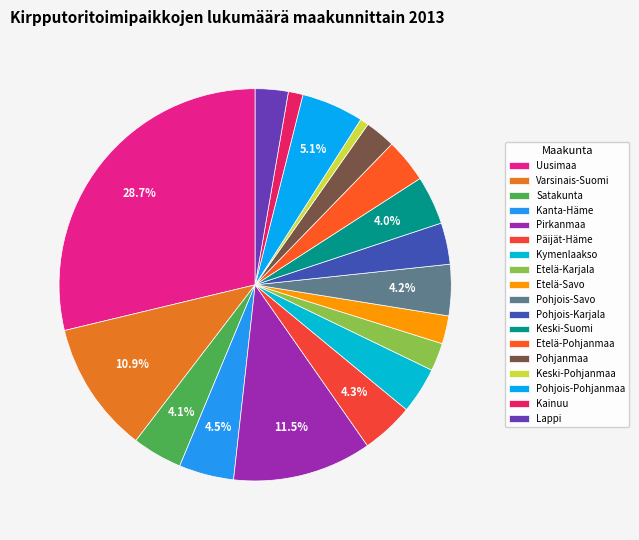

To the nearest percent, what portion does Etelä-Savo represent?

2%